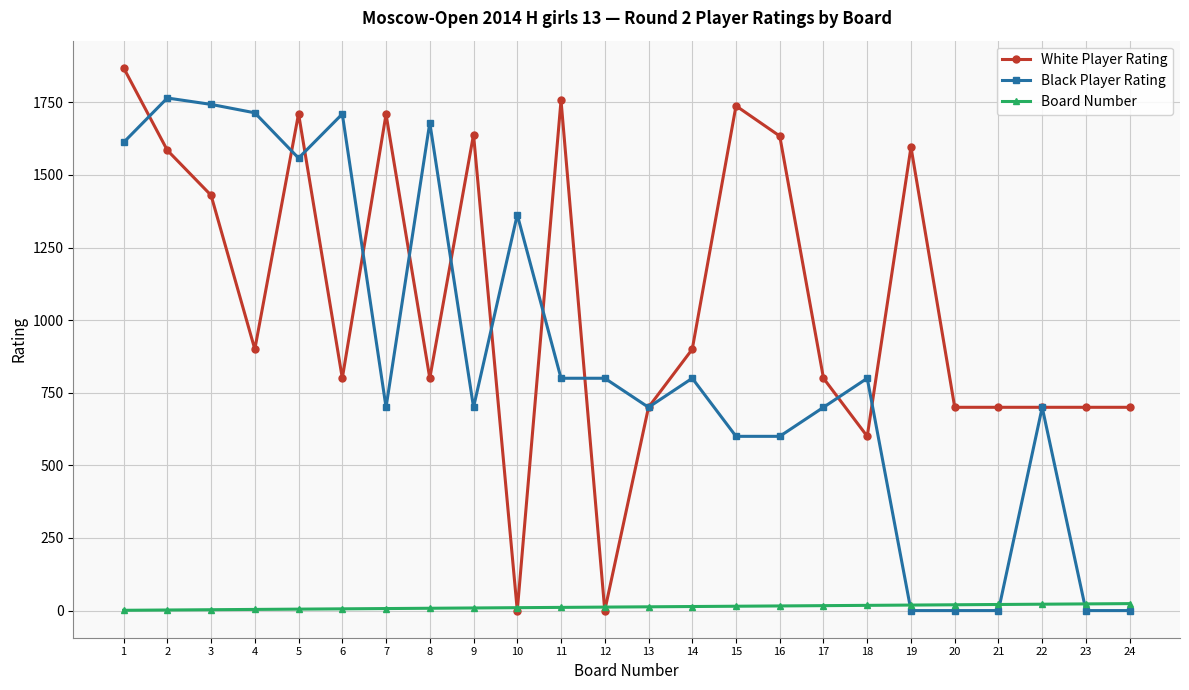

Which series has the largest total across all categories?

White Player Rating